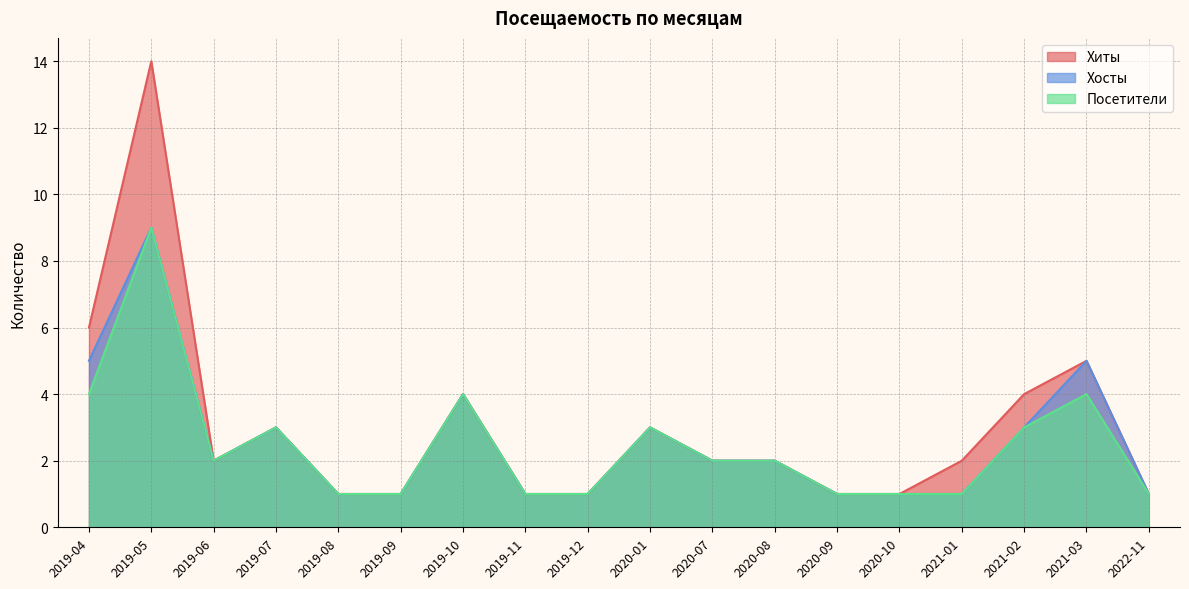

What is the highest value of the Хиты series?

14